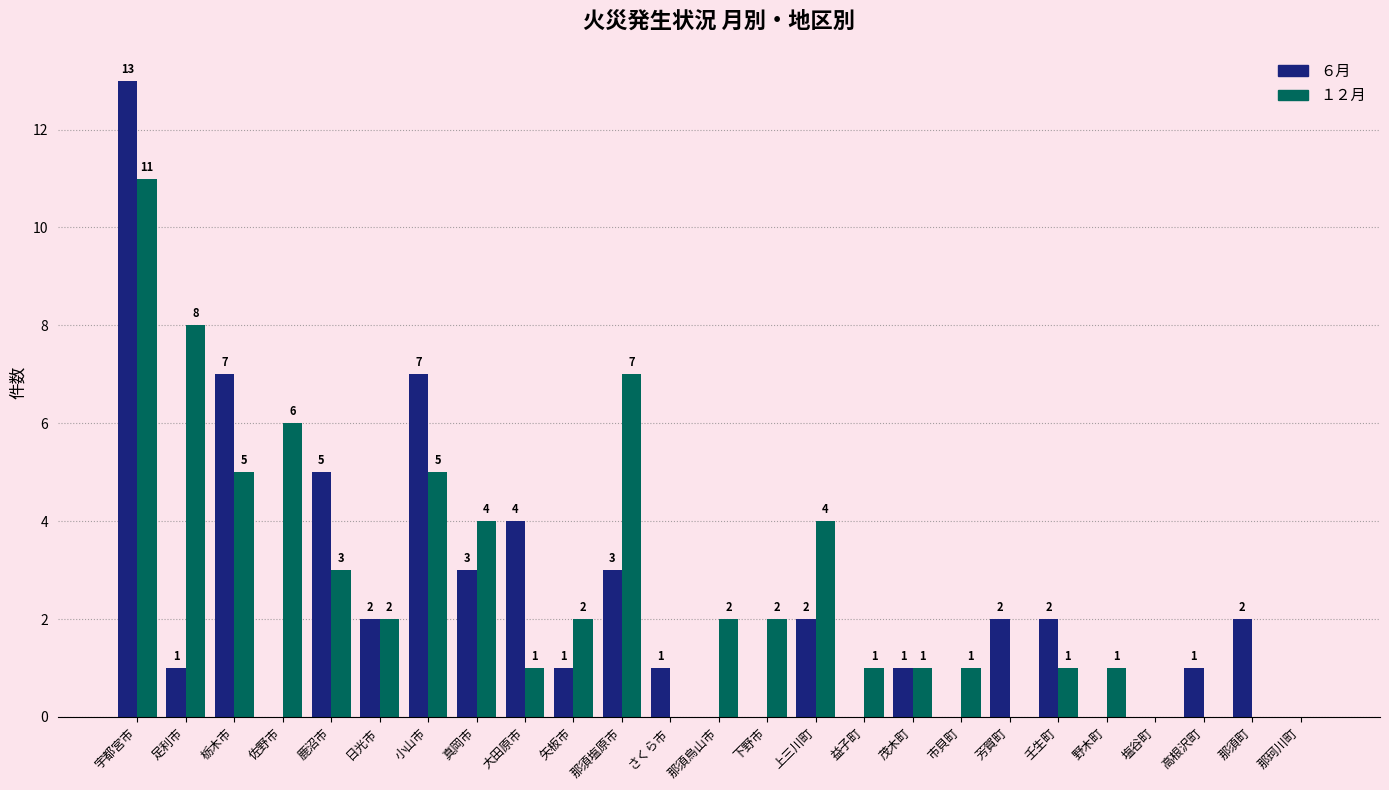

What is the total value across all series at 矢板市?

3